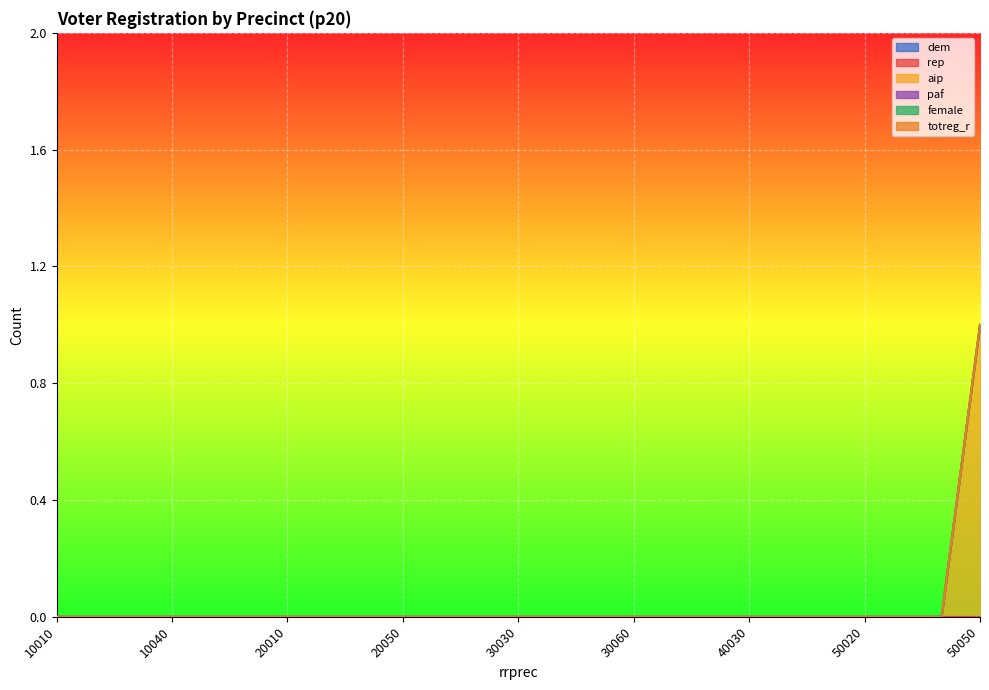

Which category has the highest value in the aip series?

50050